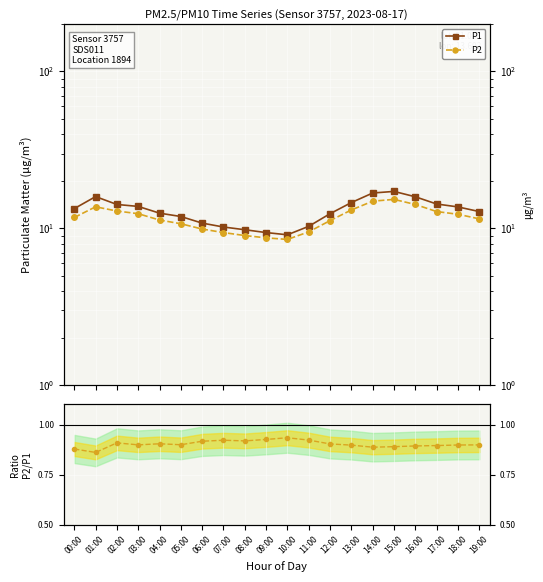

What is the label of the 5th point from the right?

15:00